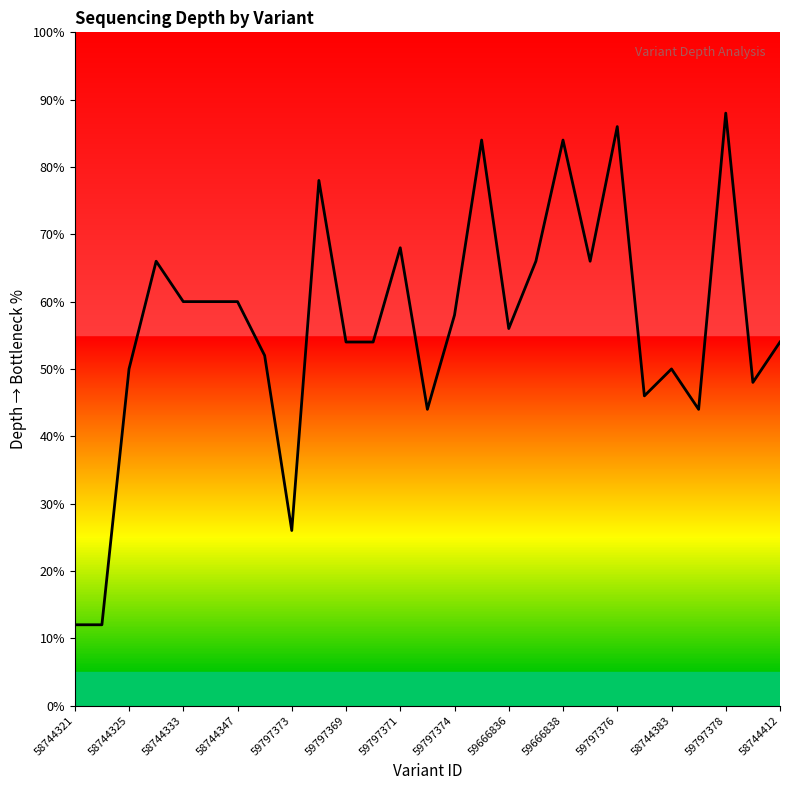

What is the difference between the maximum and minimum values?

76.0